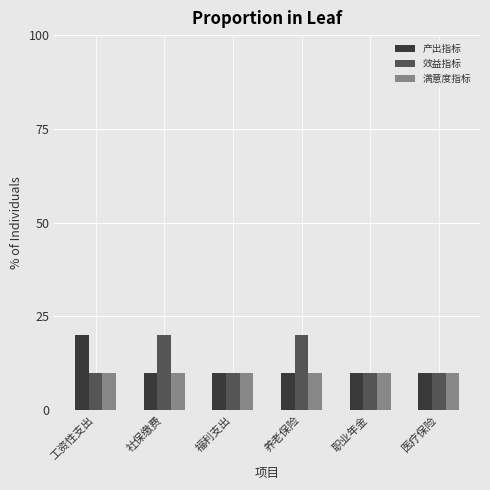

What is the total value across all series at 福利支出?

30